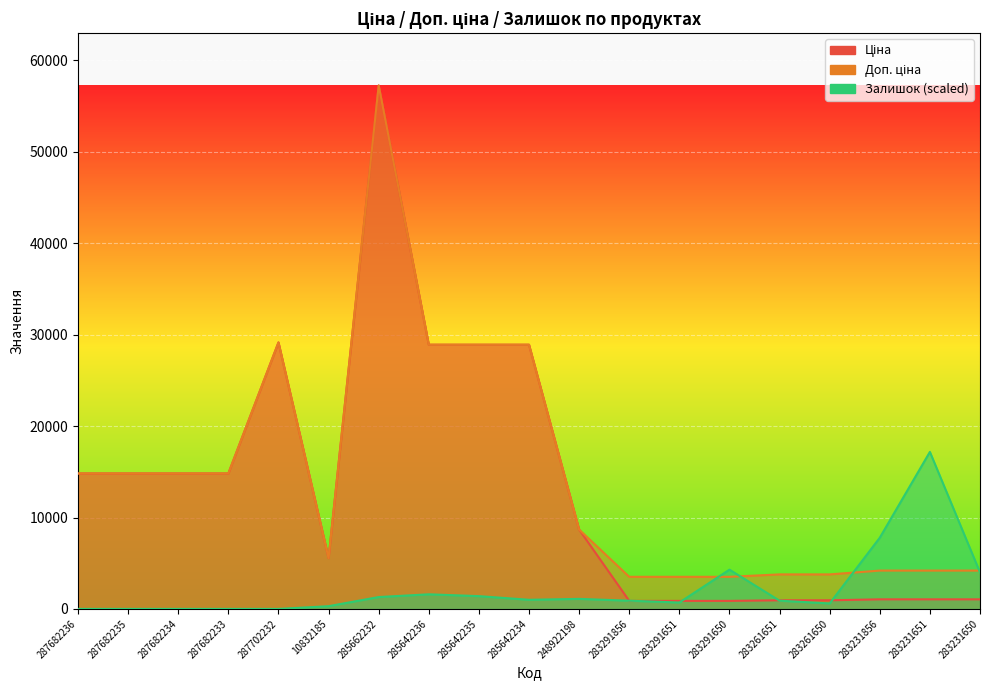

Is the value of Доп. ціна at 285662232 greater than the value of Залишок at 283261651?

Yes